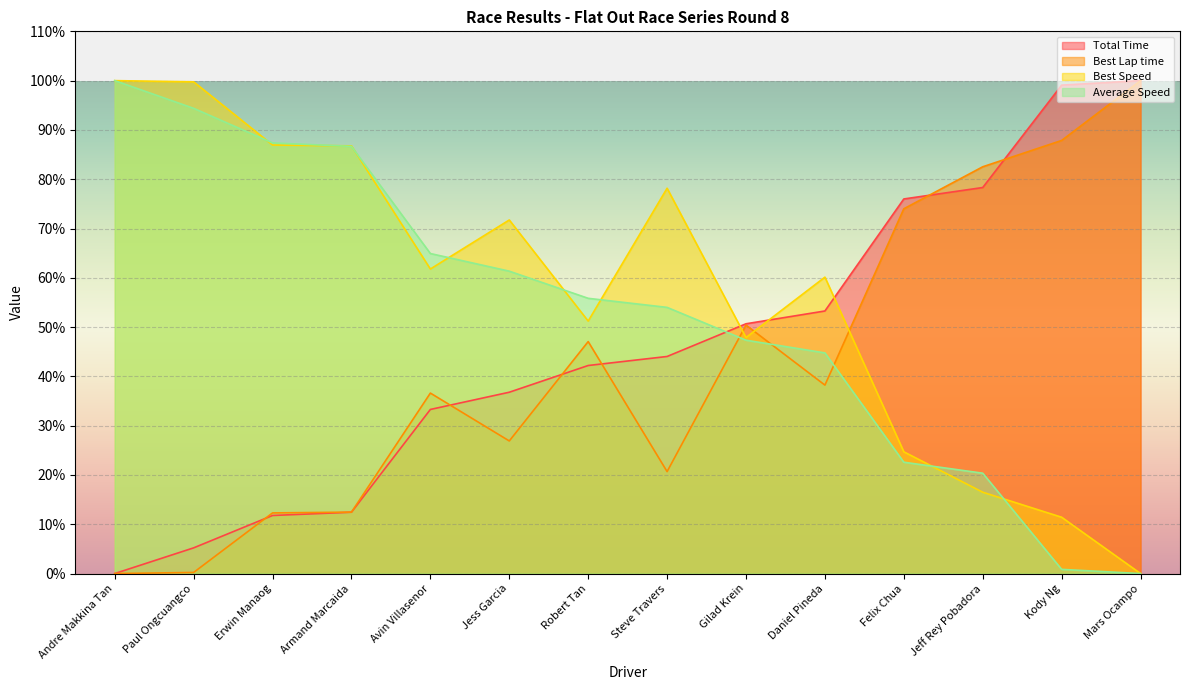

How many series are shown in this chart?

4